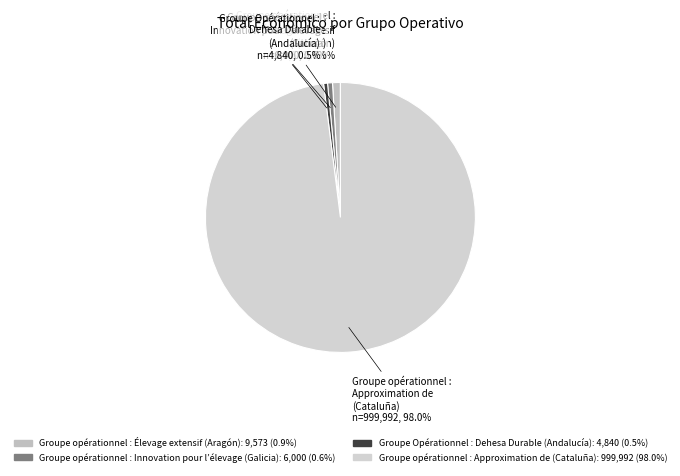

Is there any slice that represents more than half of the pie?

Yes